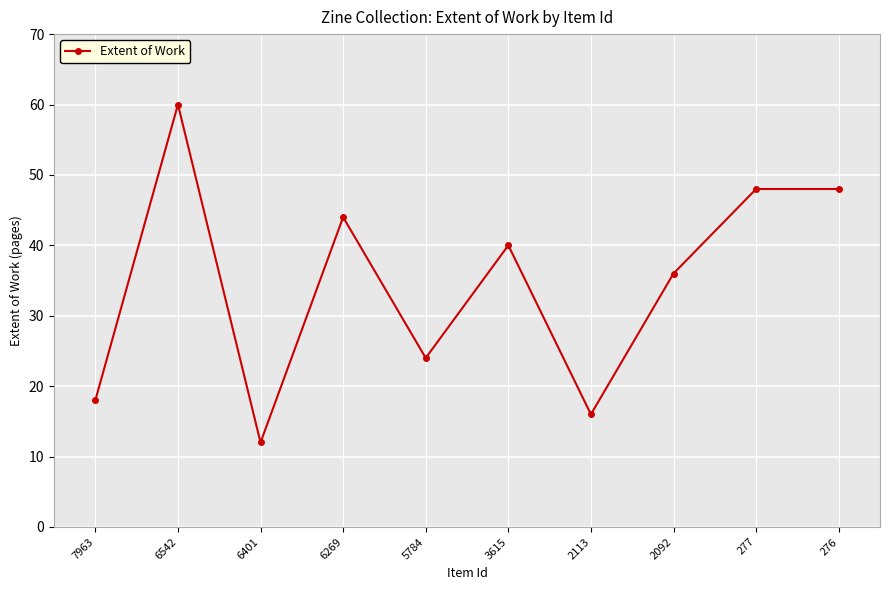

At which category does the data reach its first local peak?

6542